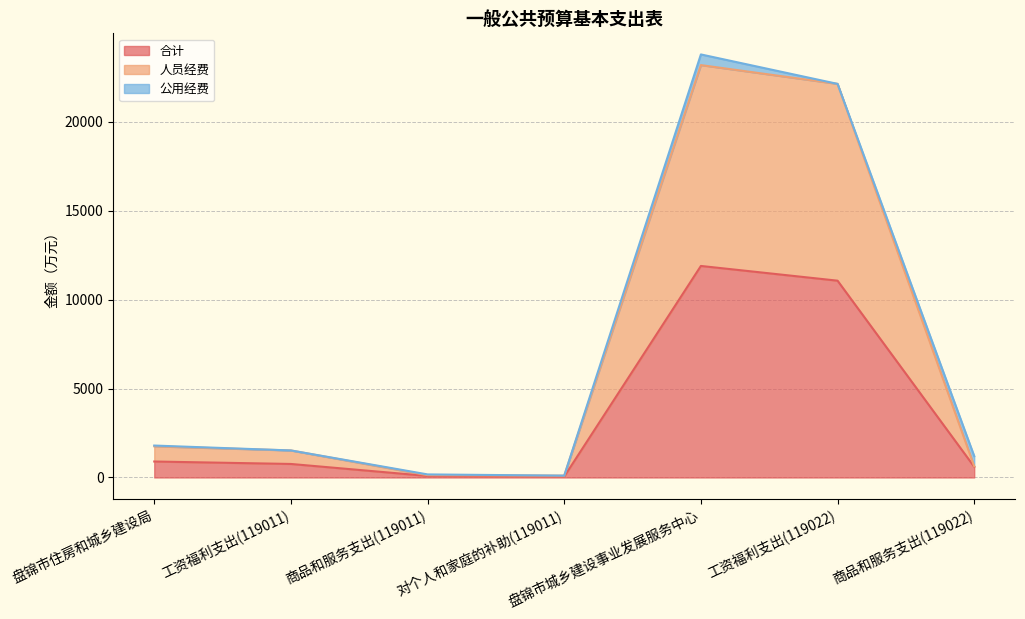

What are all the series names shown in the legend?

合计, 人员经费, 公用经费